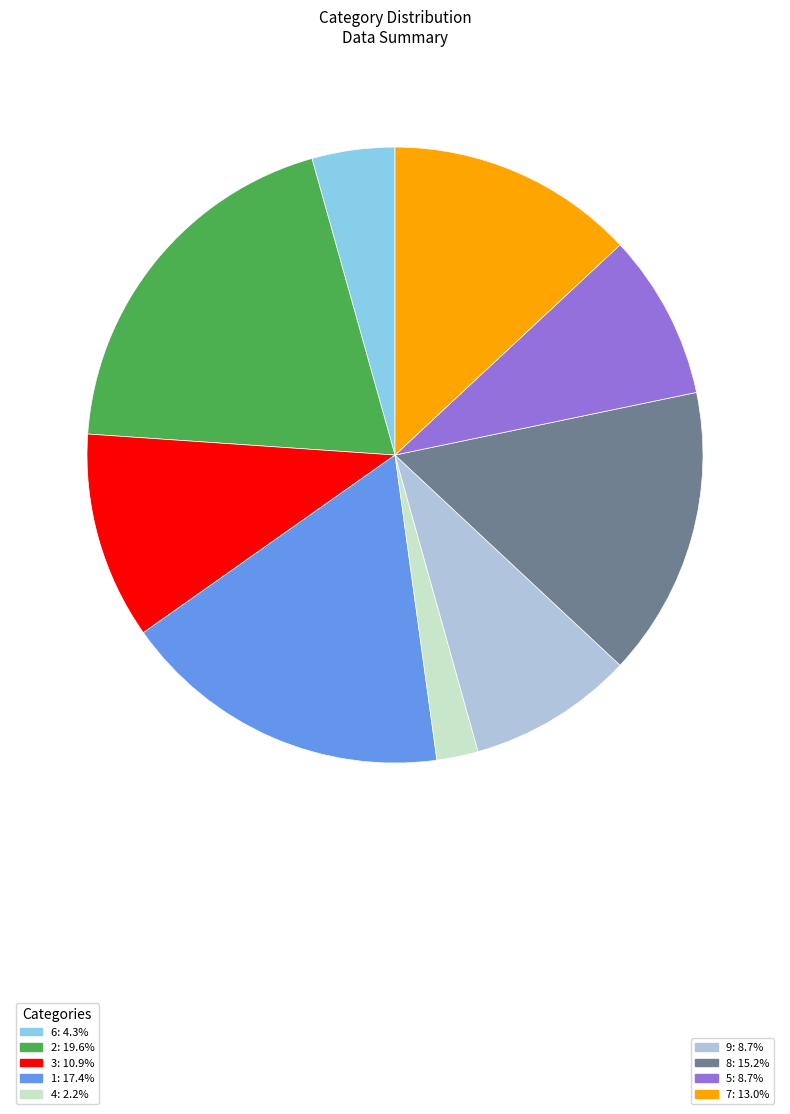

Is there a majority slice in this chart?

No